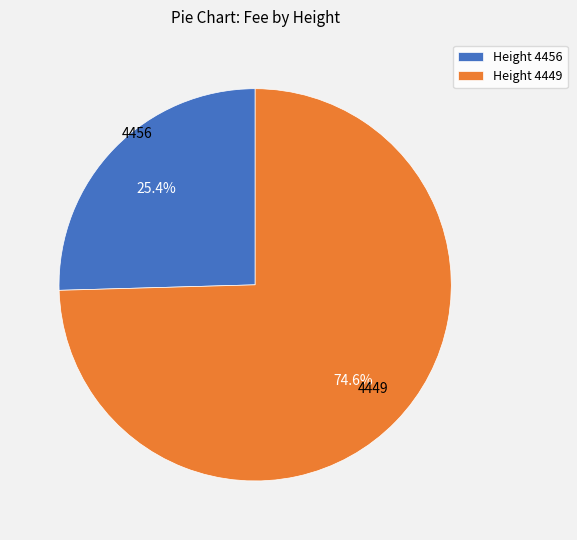

Combined, what portion of the pie is Height 4456 and Height 4449?

100.0%